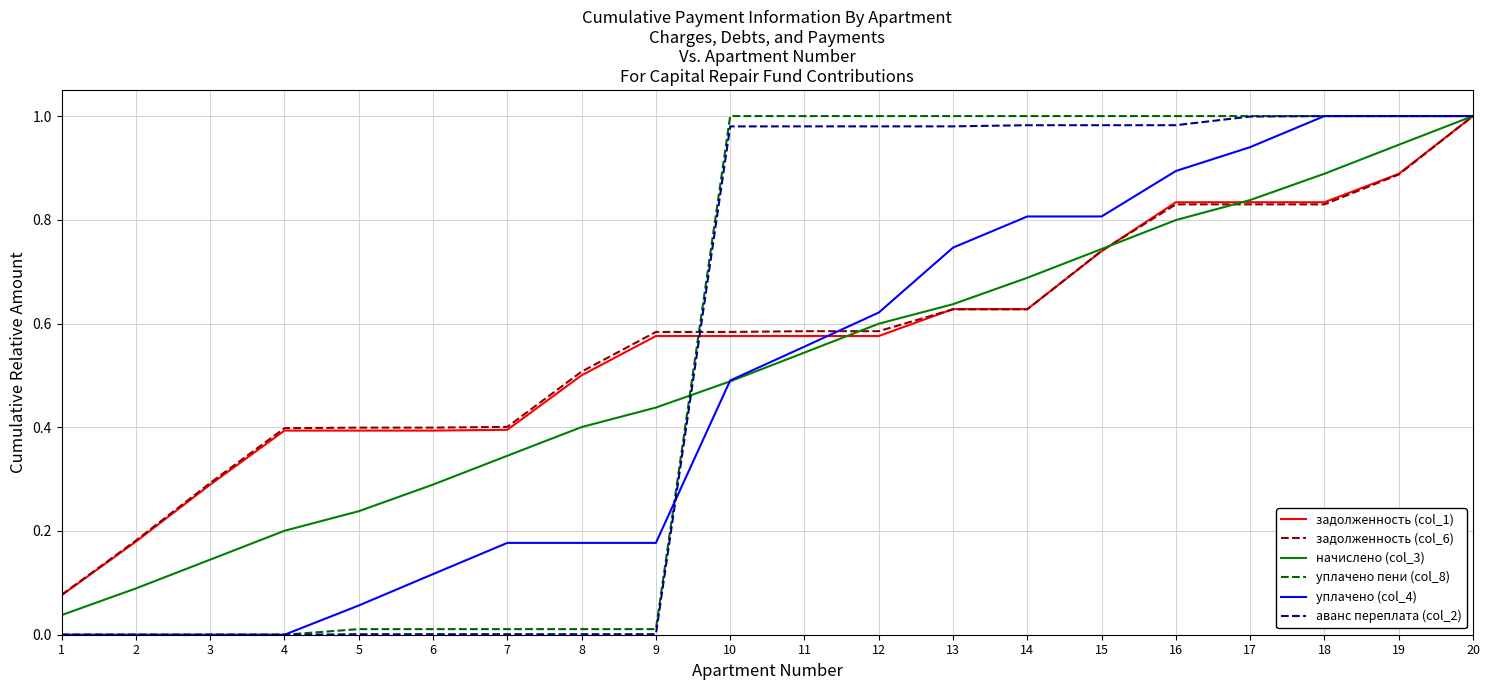

Is the value of уплачено (col_4) at 10 greater than the value of задолженность (col_1) at 2?

Yes